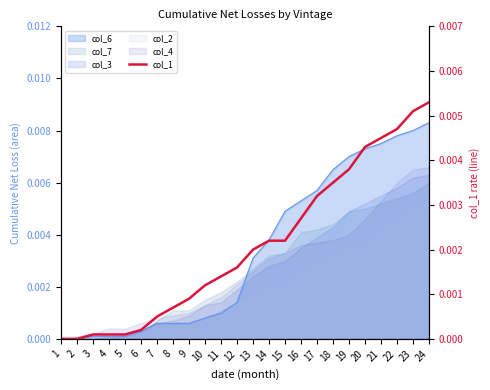

Is it true that the value at 21 is 0.0?

False